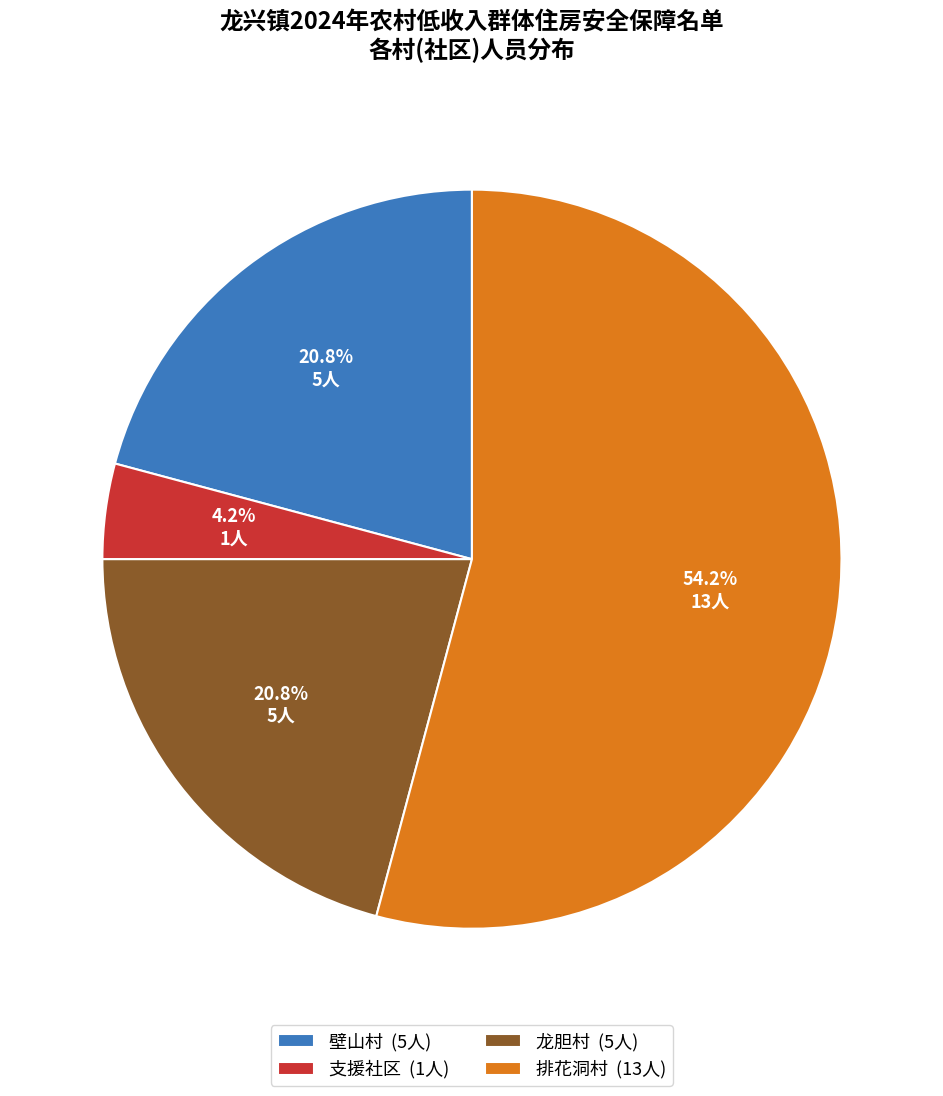

Do 排花洞村 and 壁山村 together represent more than half of the pie?

Yes